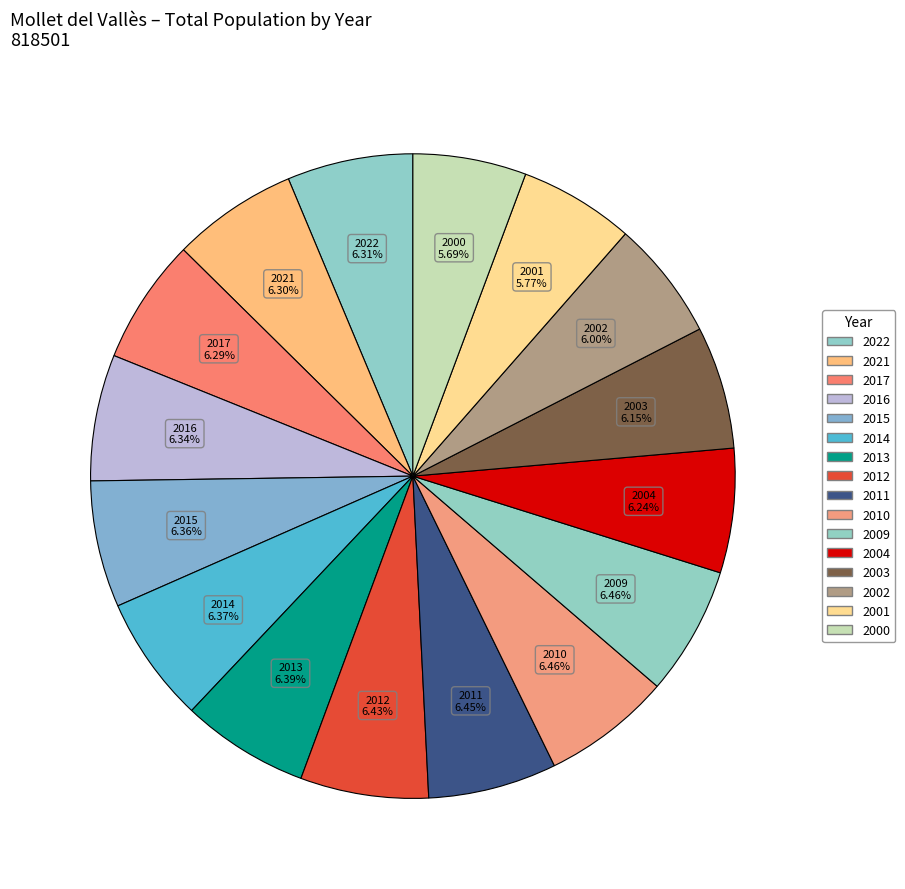

Does 2015 account for over 50% of the chart?

No